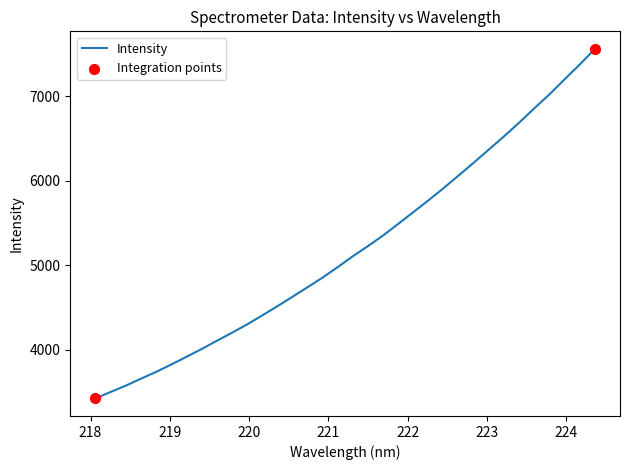

What is the difference between the maximum and minimum values?

4140.1